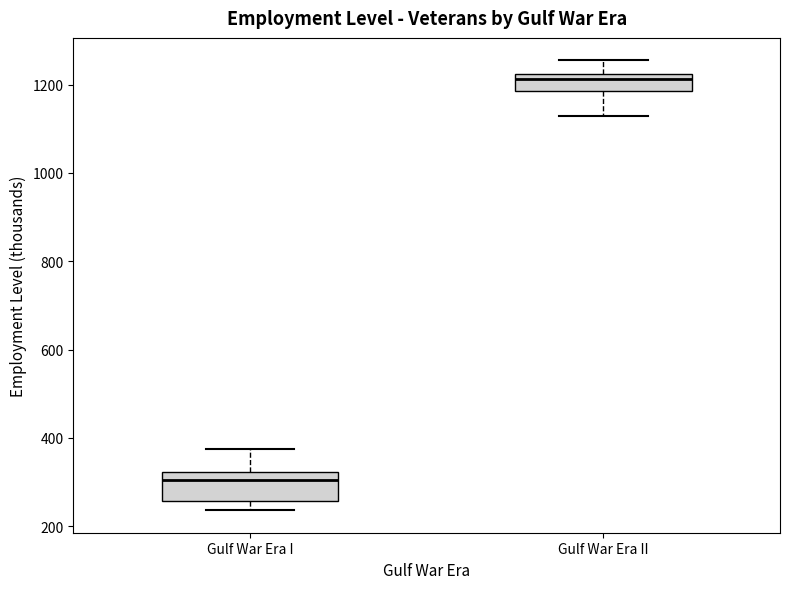

Which box is the tallest, from its lower edge to its upper edge?

Gulf War Era I